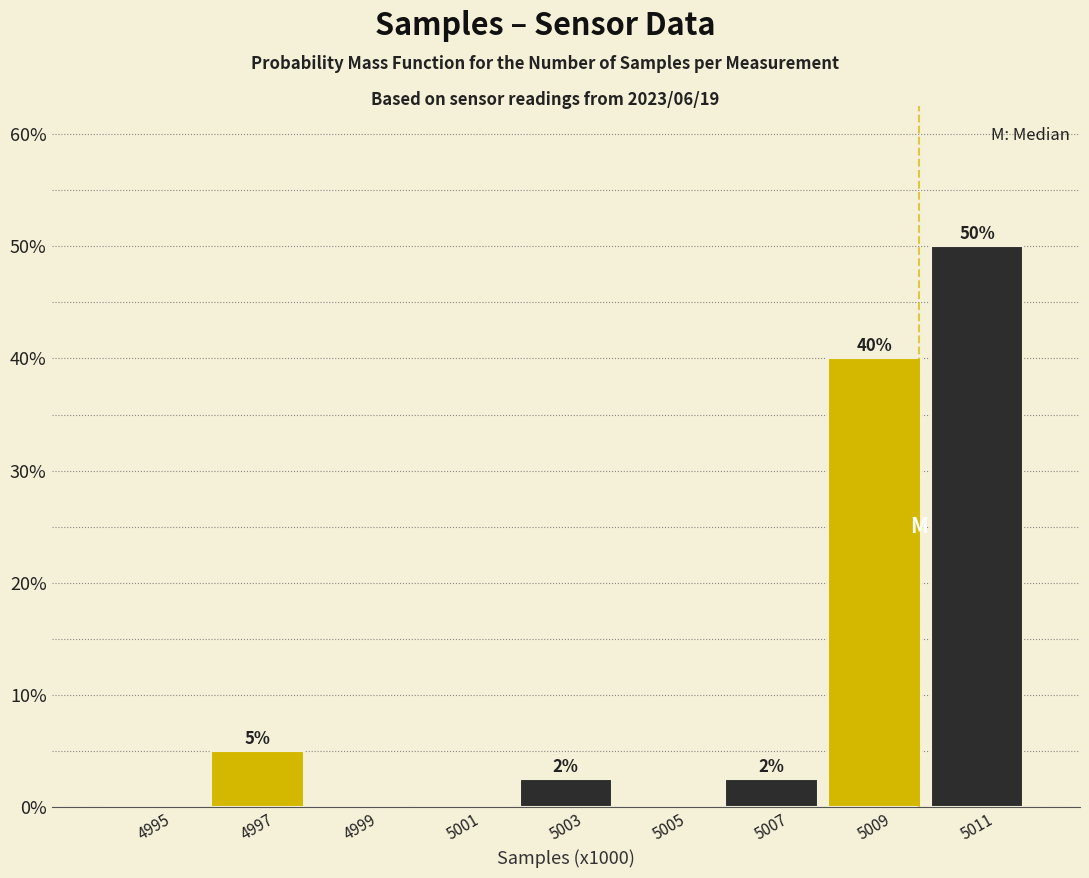

Between 5005 and 5009, which is larger?

5009